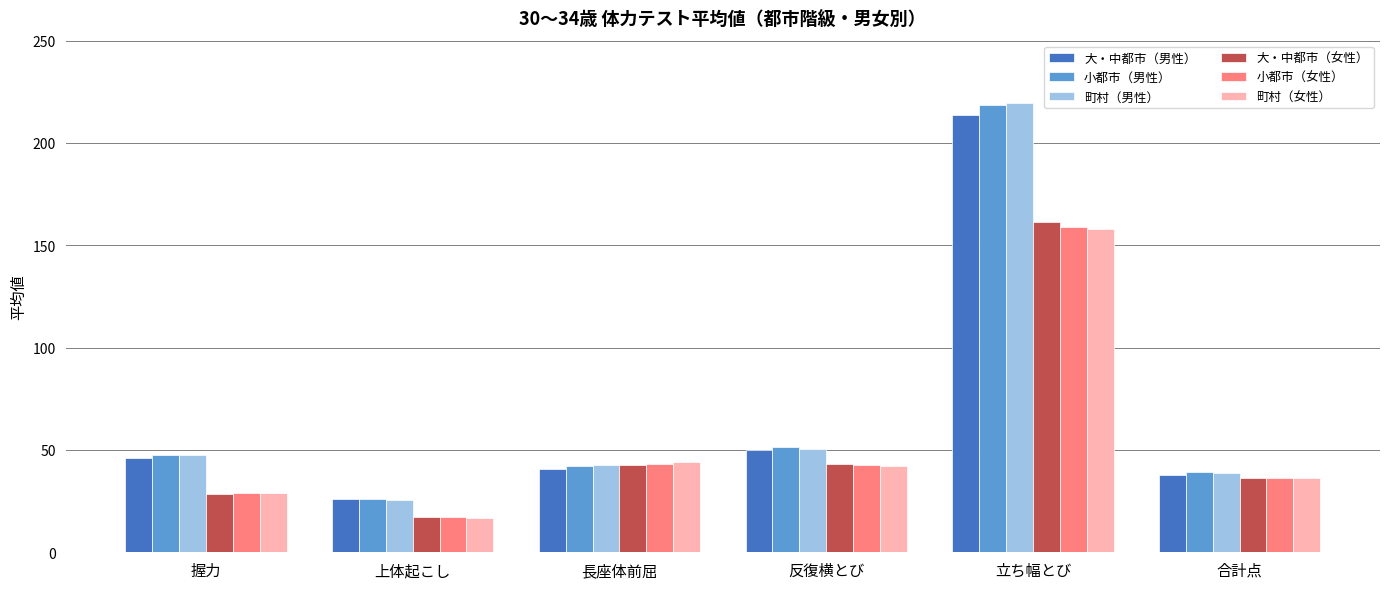

At how many categories does at least one series exceed 120?

1